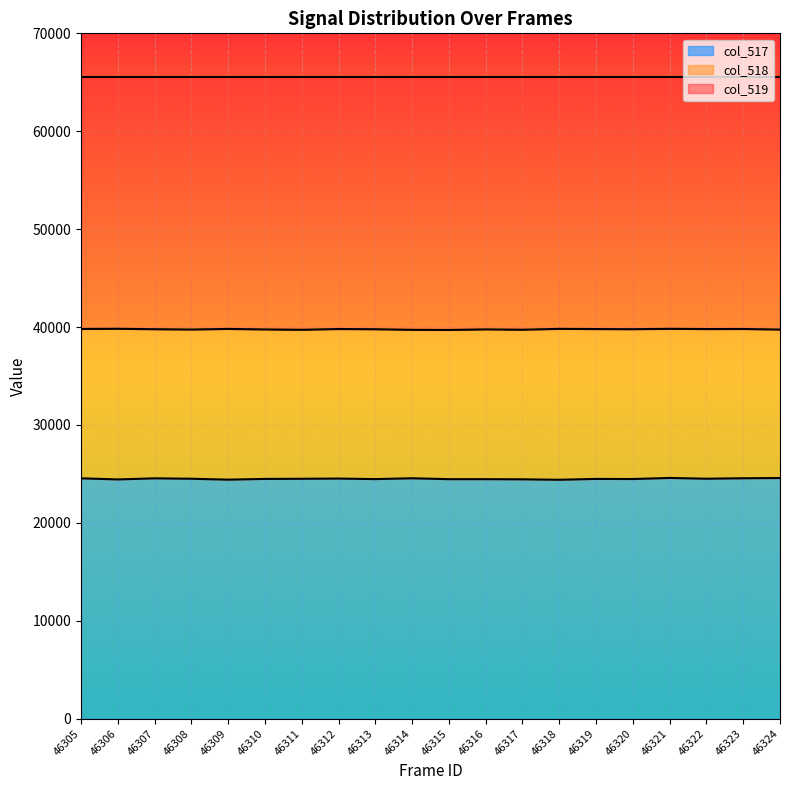

What is the difference between the col_517 line values at 46310 and 46322?

21